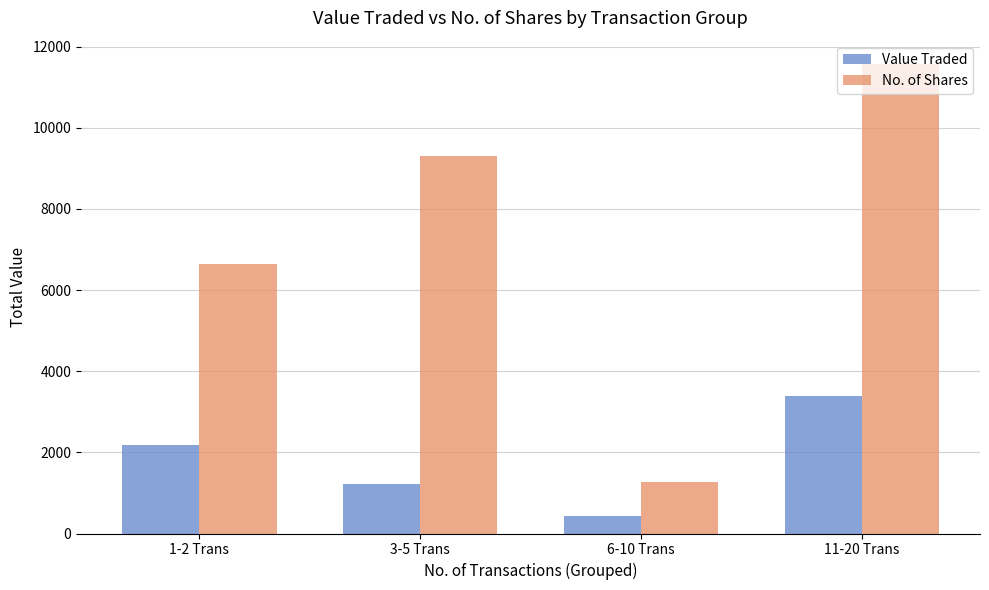

Reading right to left, list all the values displayed in this chart.

Value Traded: 3384	430	1230	2190
No. of Shares: 11571	1262	9304	6637